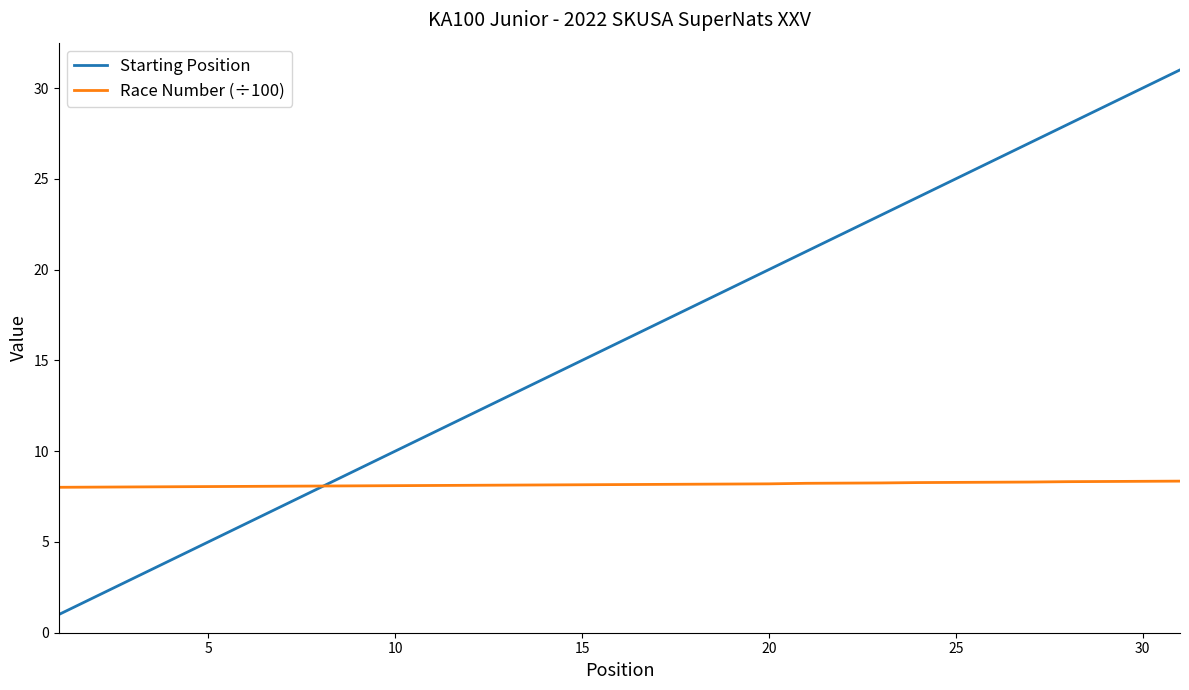

List the series in order of their peak value, highest first.

Starting Position, Race Number (÷100)